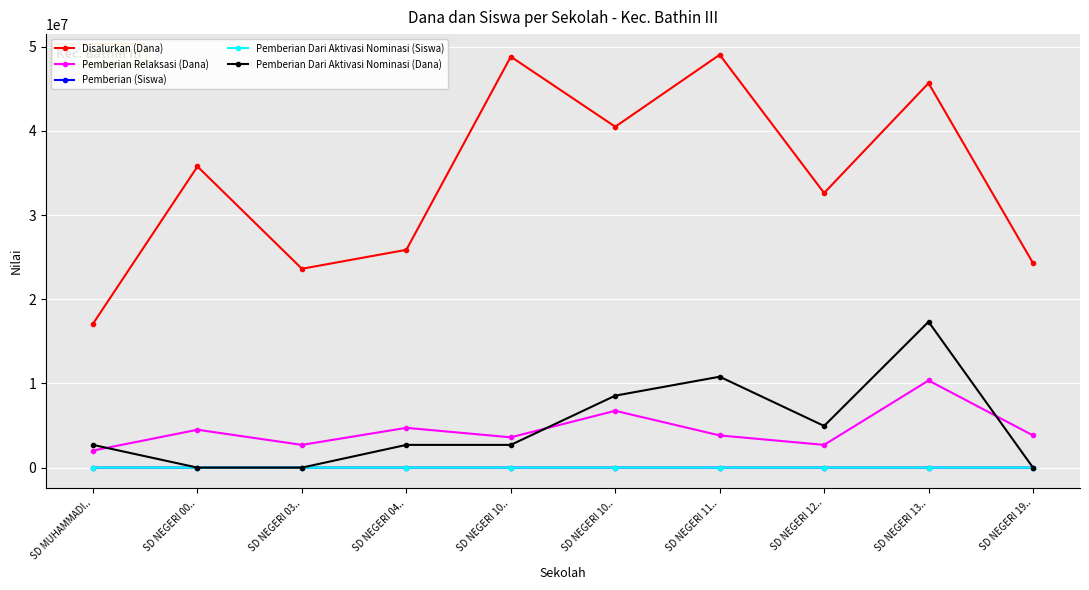

Where is the first local maximum for Disalurkan (Dana)?

SD NEGERI 00..